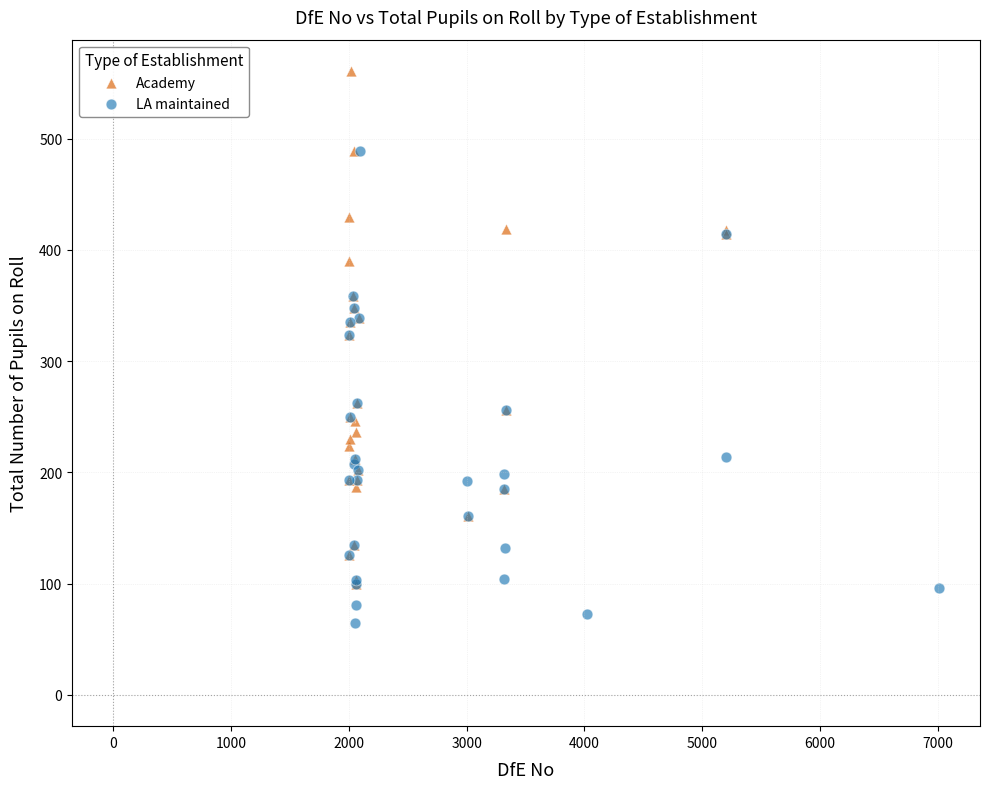

Which series reaches the minimum Y coordinate?

LA maintained